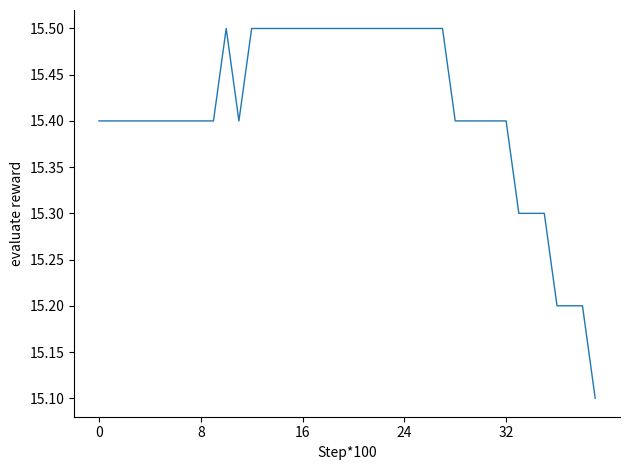

What is the maximum value shown in the chart?

15.5